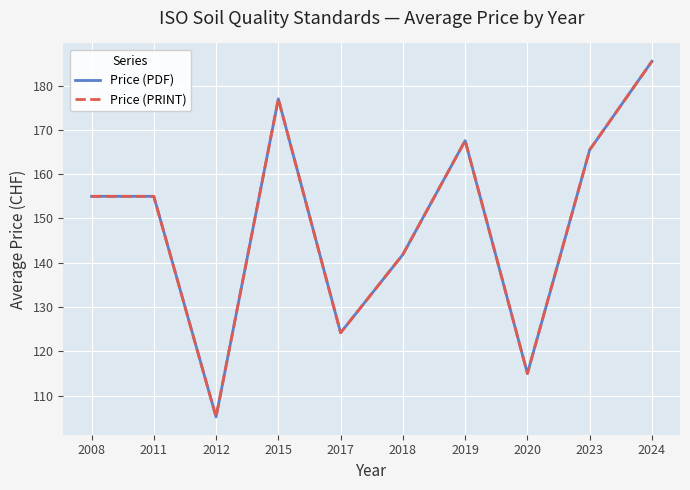

Which label corresponds to the largest value in the chart?

2024